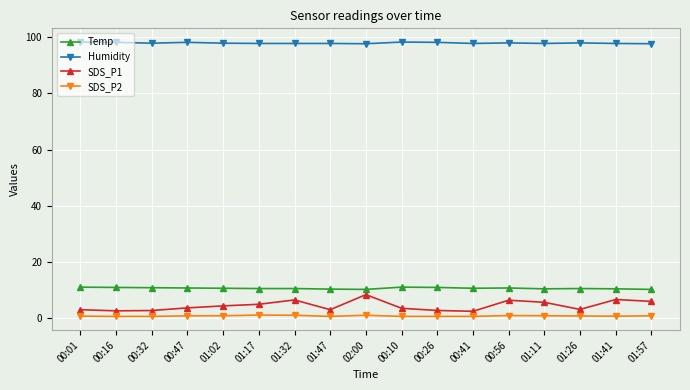

How many lines are shown in the chart?

4